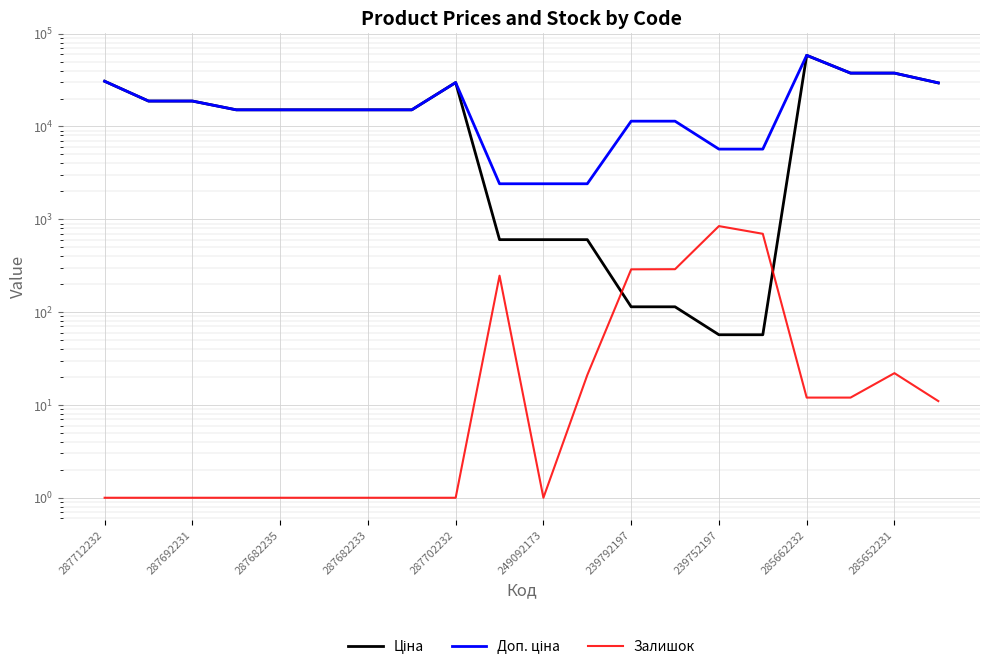

At how many categories does at least one series exceed 20914?

6